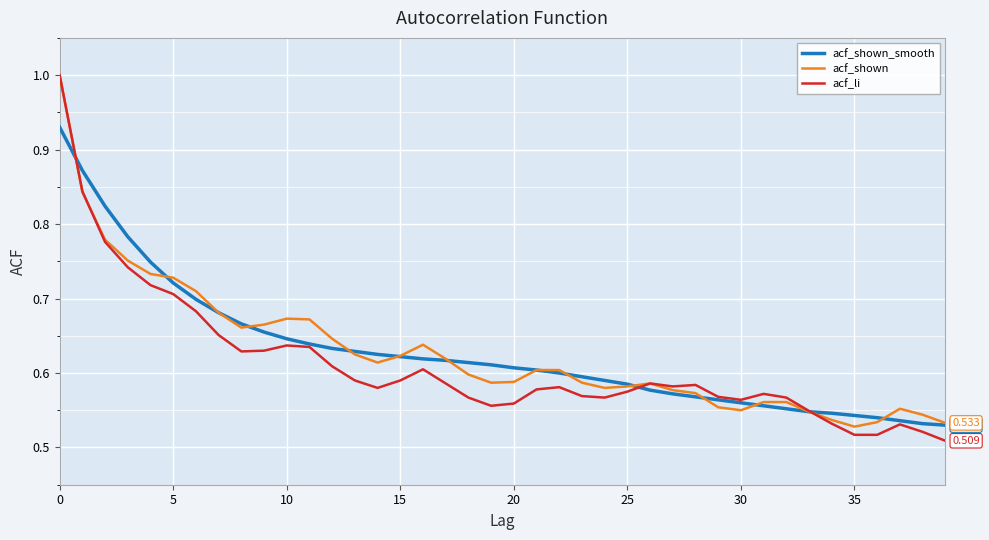

Which series has the widest spread of values?

acf_li